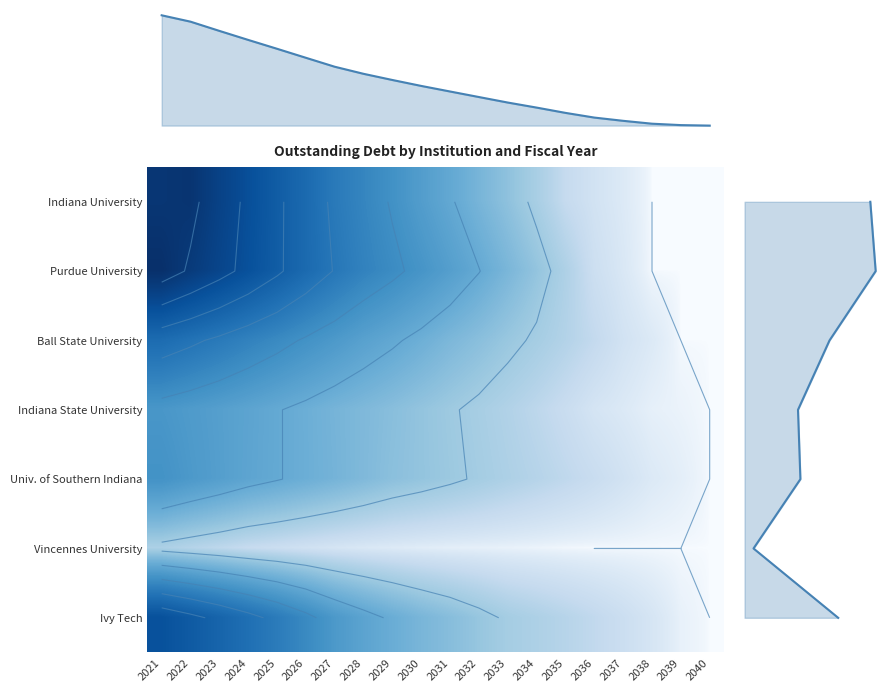

The value of Indiana University at 2036 is 0.1. True or false?

False